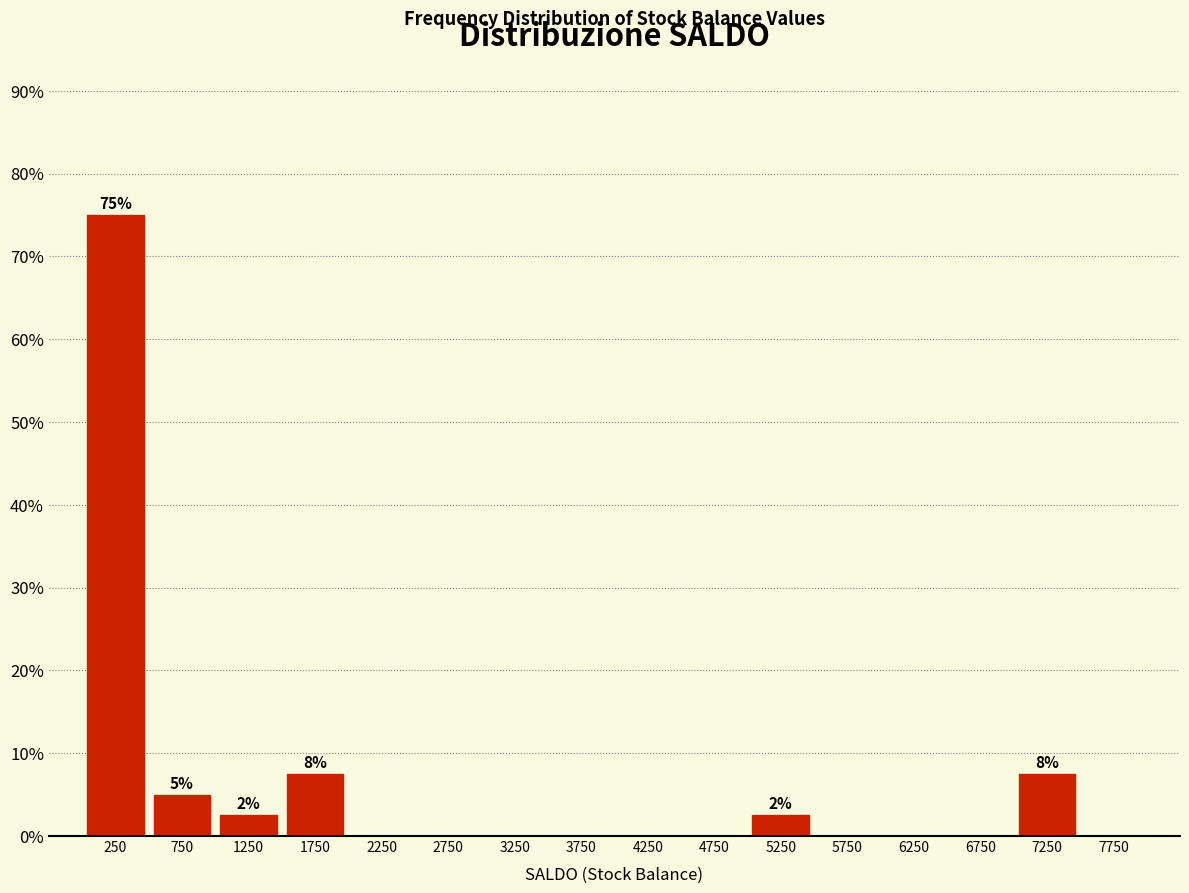

Which range on the x-axis has the tallest bar?

0 to 500